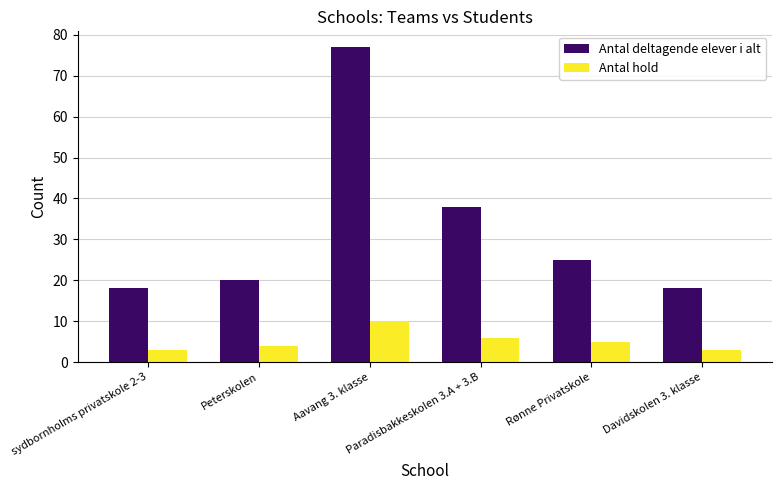

Between Aavang 3. klasse and Paradisbakkeskolen 3.A + 3.B, which series saw the biggest shift?

Antal deltagende elever i alt